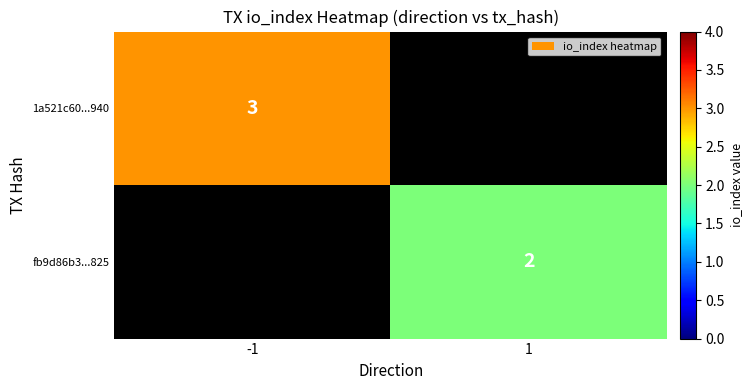

What is the smallest value displayed?

2.0